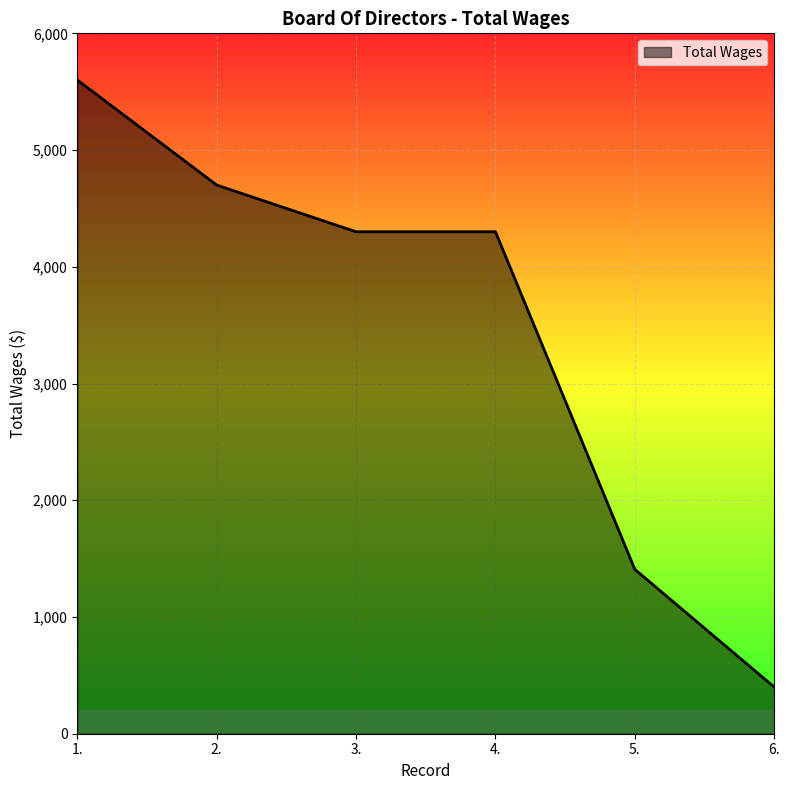

What is the greatest value displayed?

5600